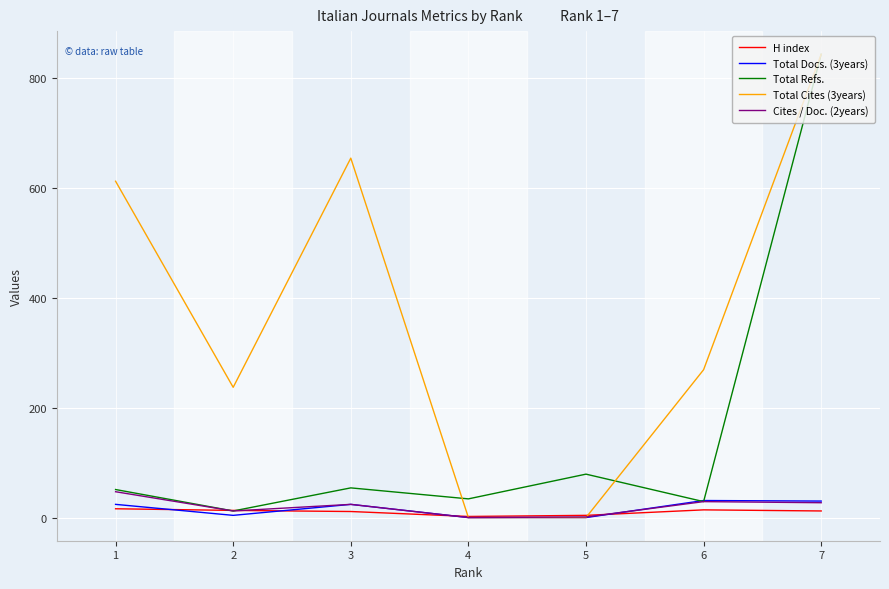

What is the average value of the Total Cites (3years) series?

374